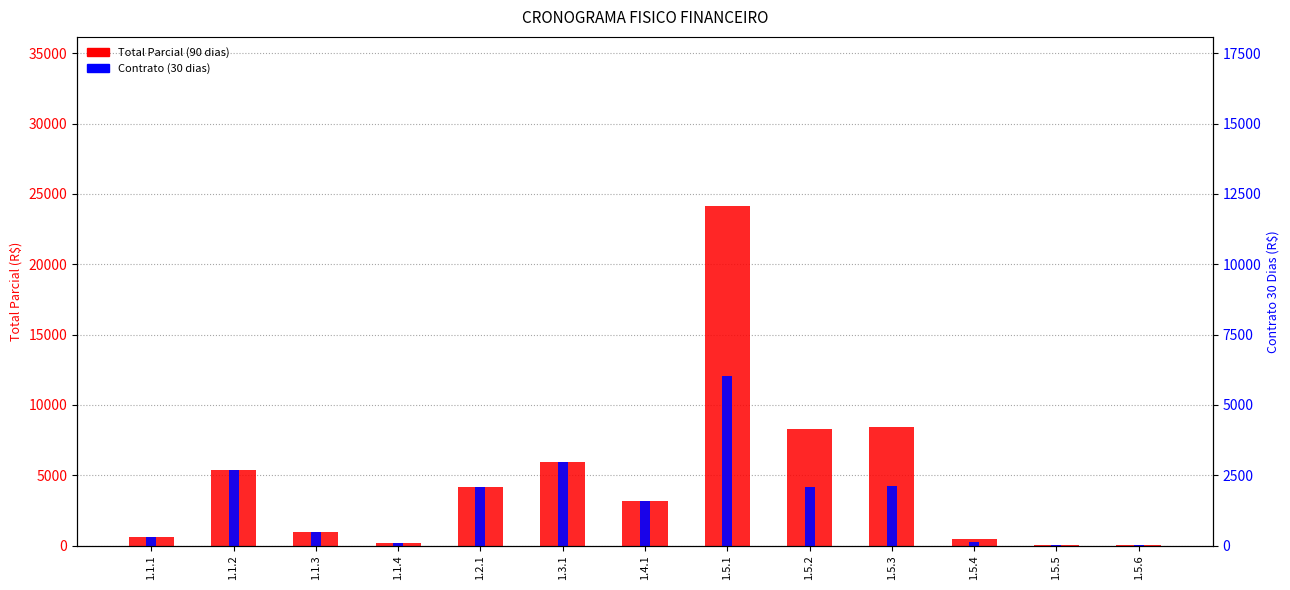

List the labels in order of Contrato (30 dias) value, smallest first.

1.5.6, 1.5.5, 1.1.4, 1.5.4, 1.1.1, 1.1.3, 1.4.1, 1.5.2, 1.2.1, 1.5.3, 1.1.2, 1.3.1, 1.5.1